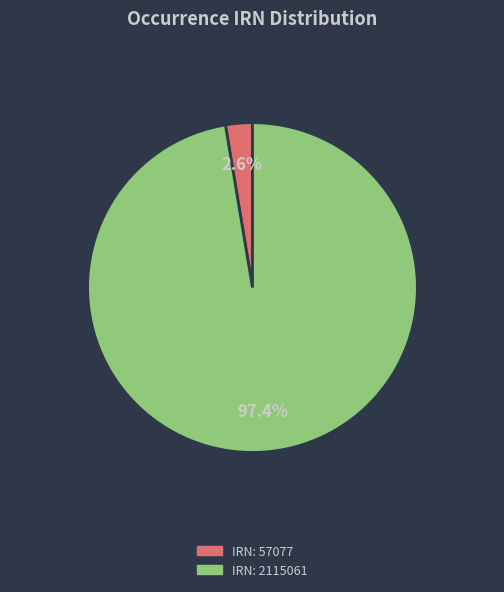

Does any single category account for the majority?

Yes